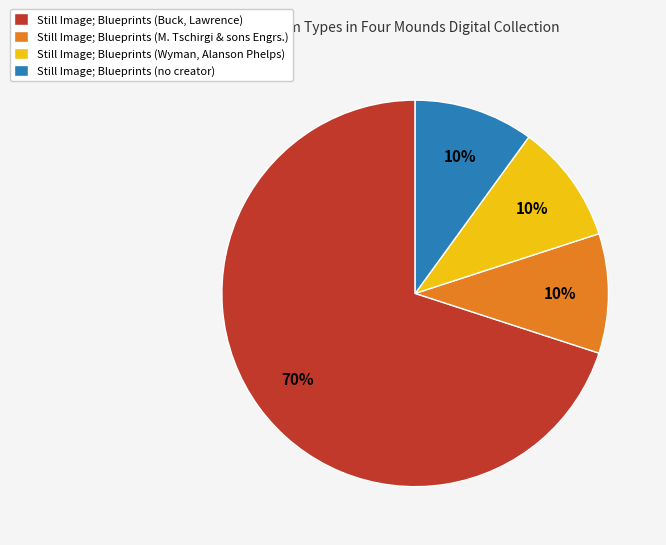

To the nearest percent, what is the difference between the largest and smallest slice percentages?

60%